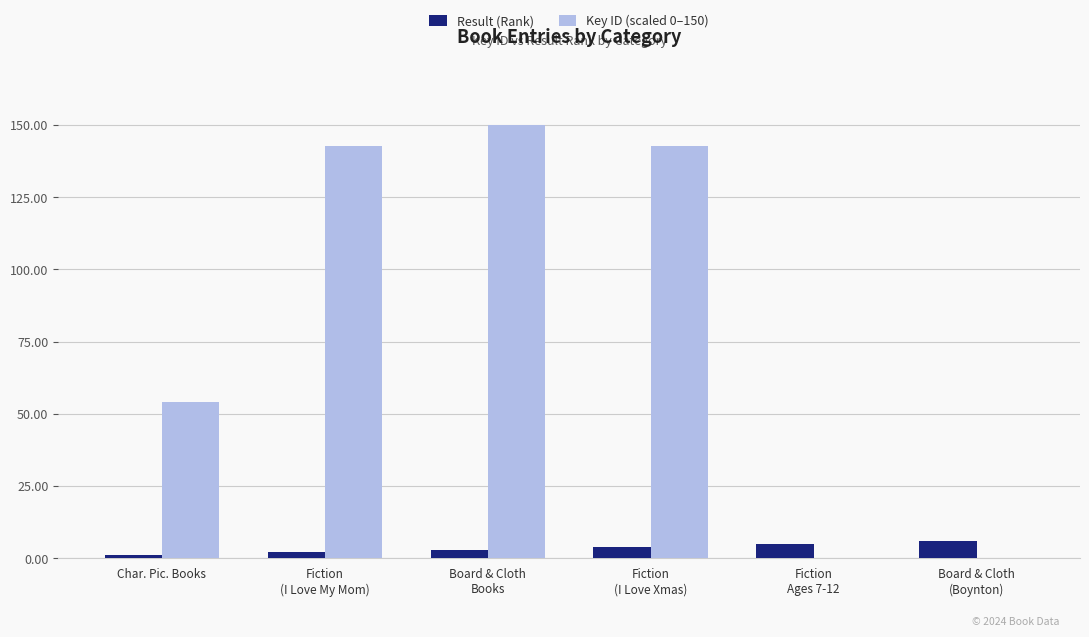

What is the sum of all Result (Rank) values?

21.0